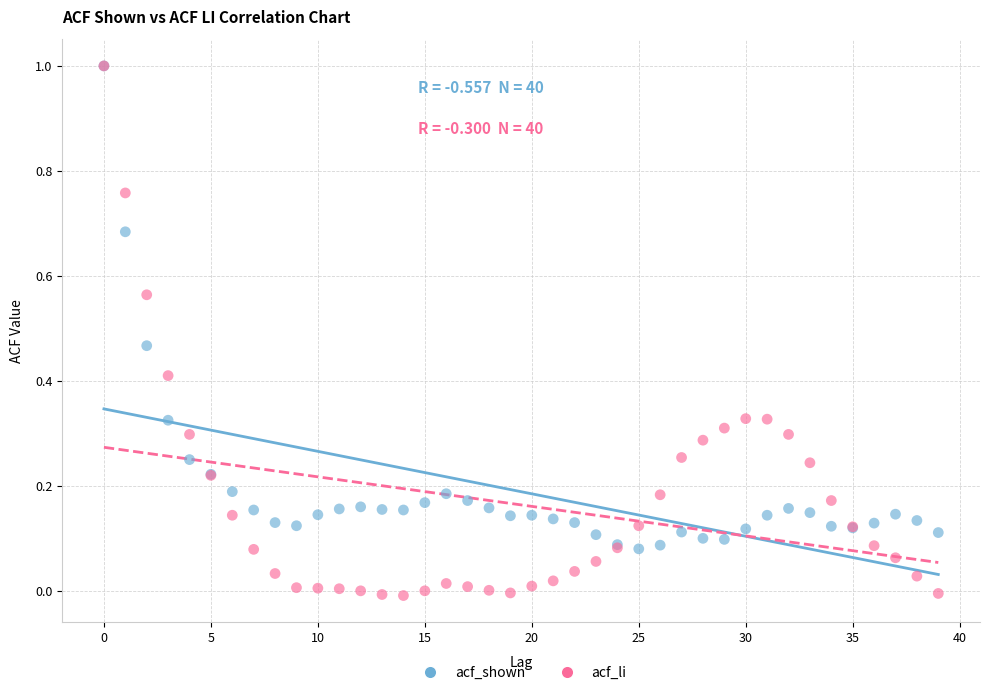

Which series reaches the minimum Y coordinate?

acf_li